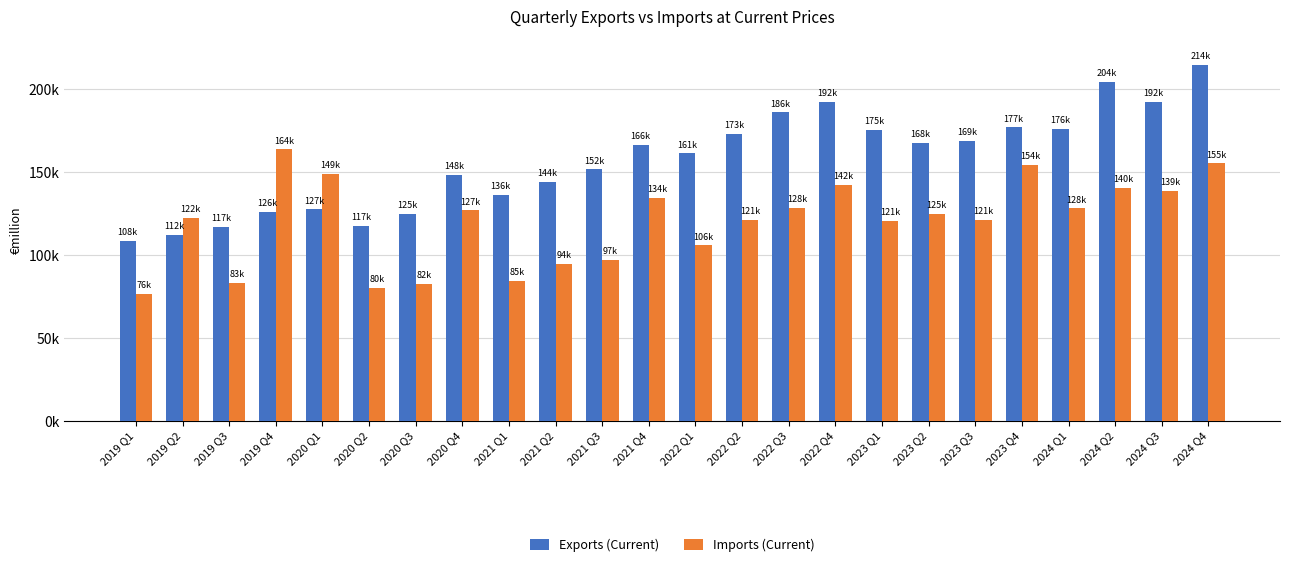

What is the minimum value for Exports (Current)?

108477.0